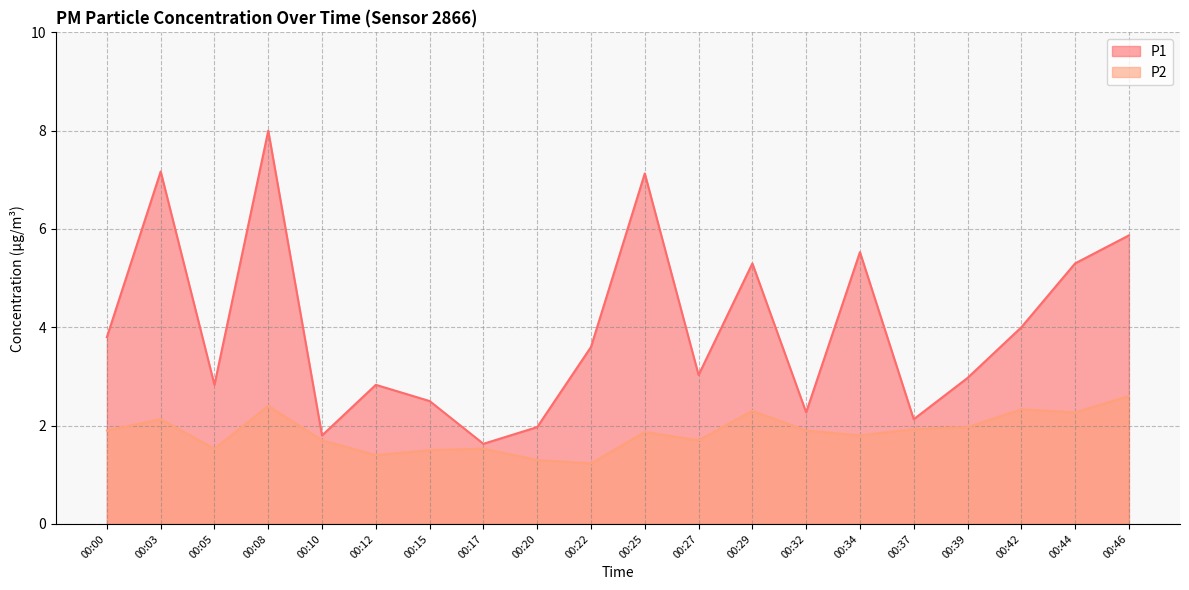

Which series changed the most between 00:27 and 00:37?

P1